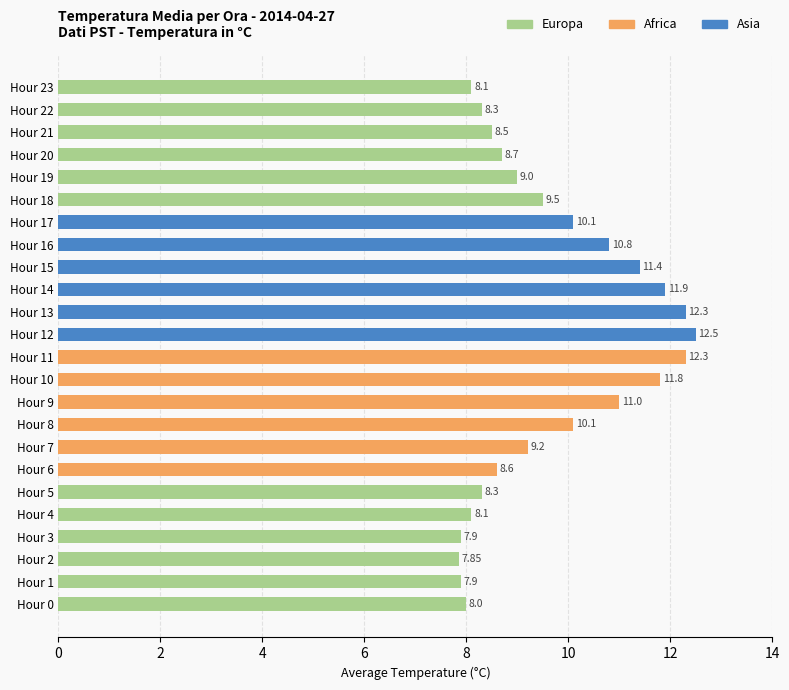

Rank the series by their maximum value, from lowest to highest.

Europa, Africa, Asia